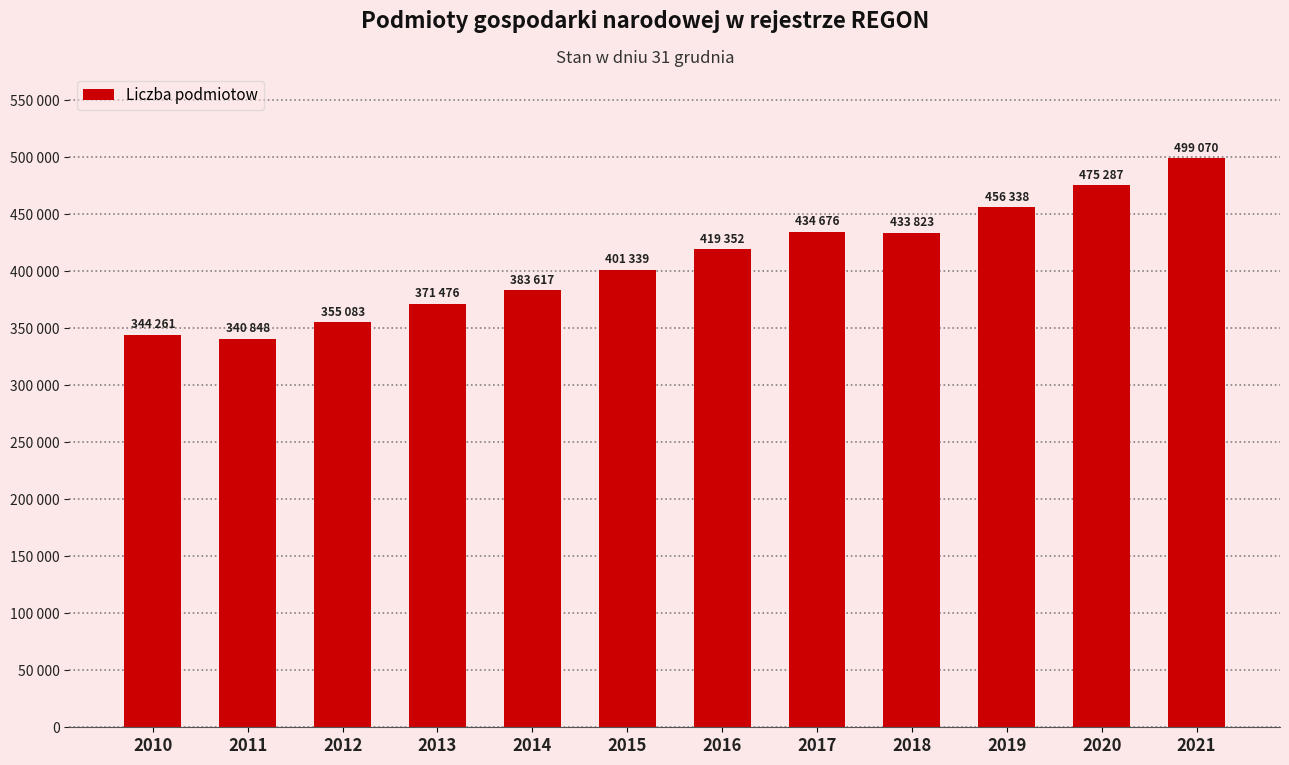

Does the chart contain any negative values?

No